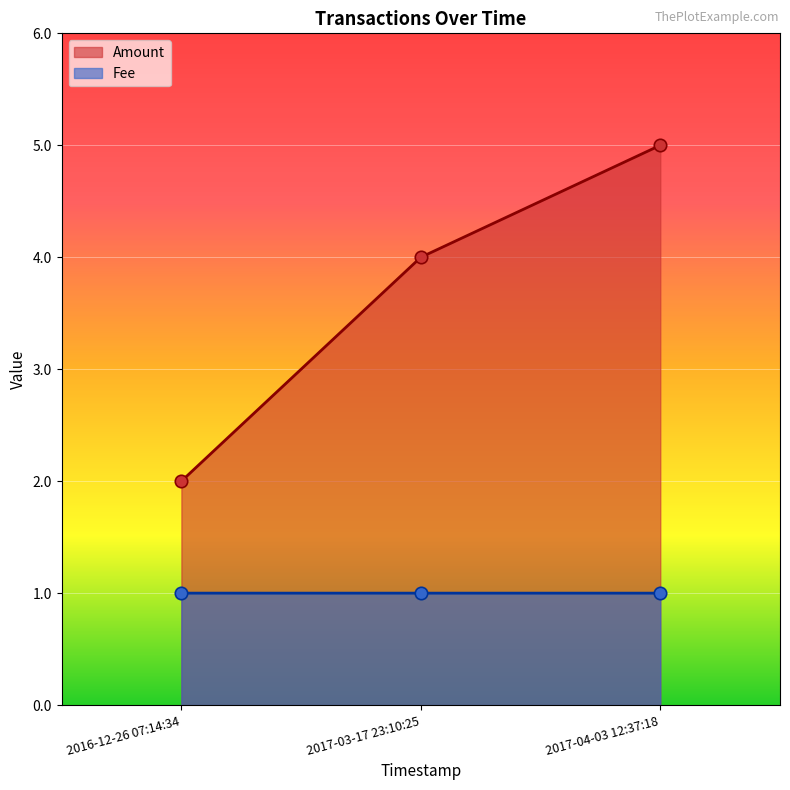

At which category is the sum across all series the highest?

2017-04-03 12:37:18